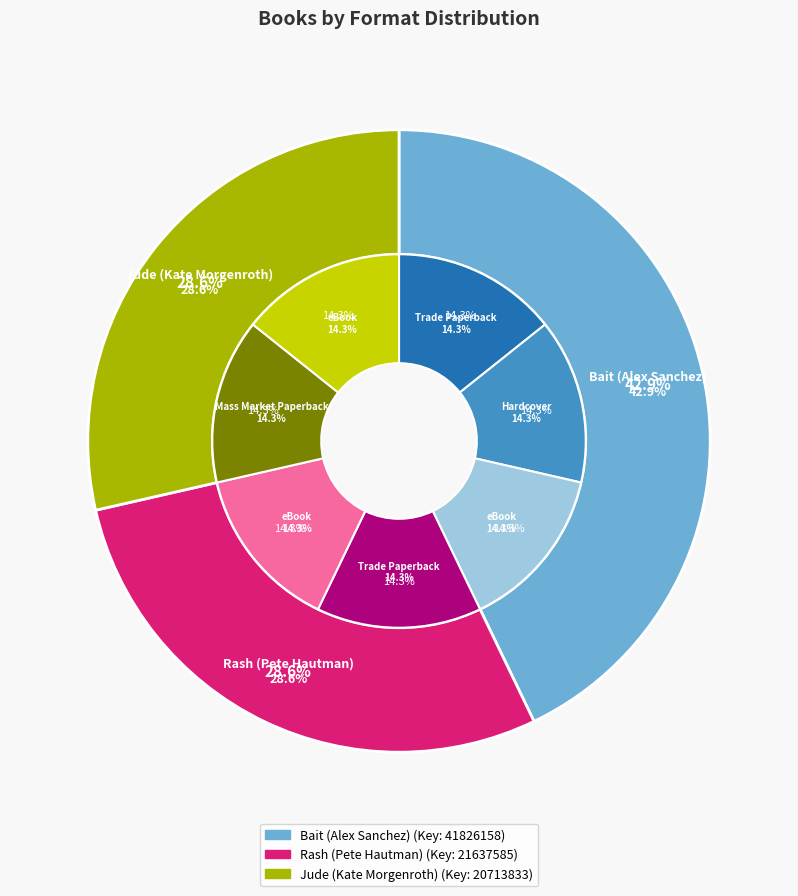

The Rash (Pete Hautman) slice represents 15% of the pie. True or false?

False